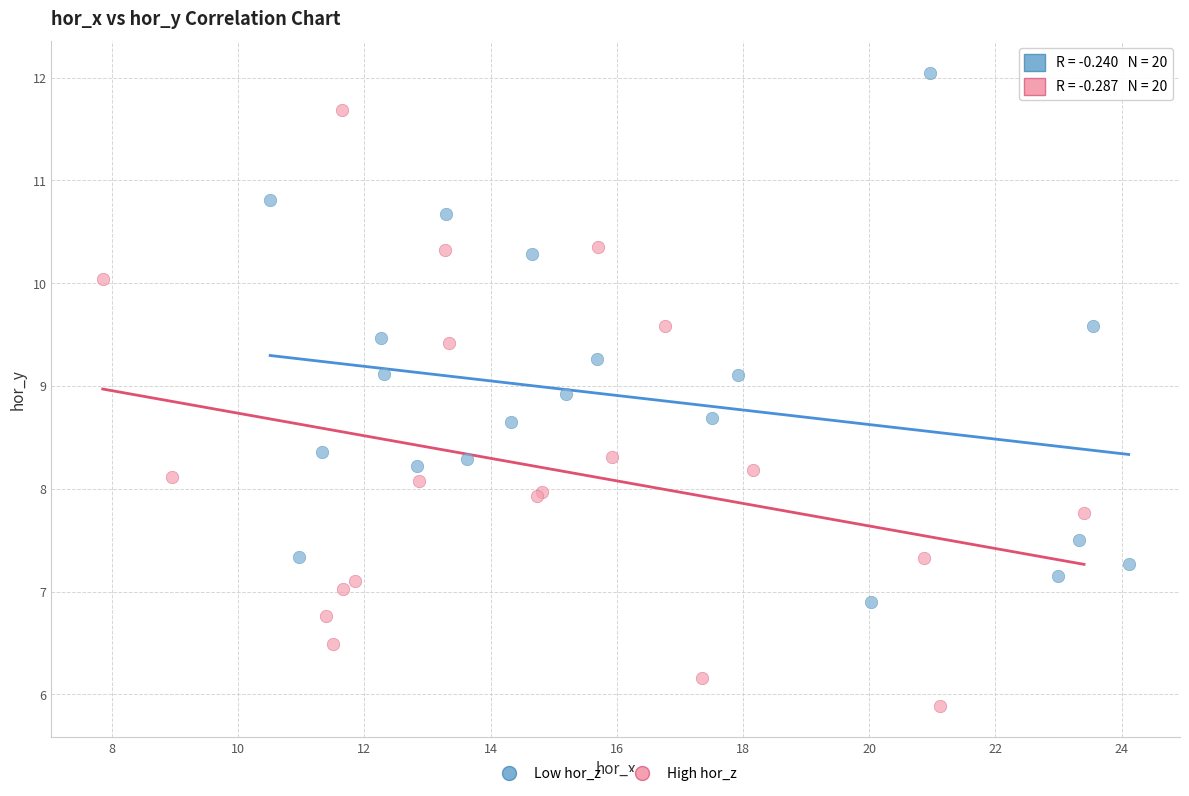

Which series contains the lowest Y value?

High hor_z